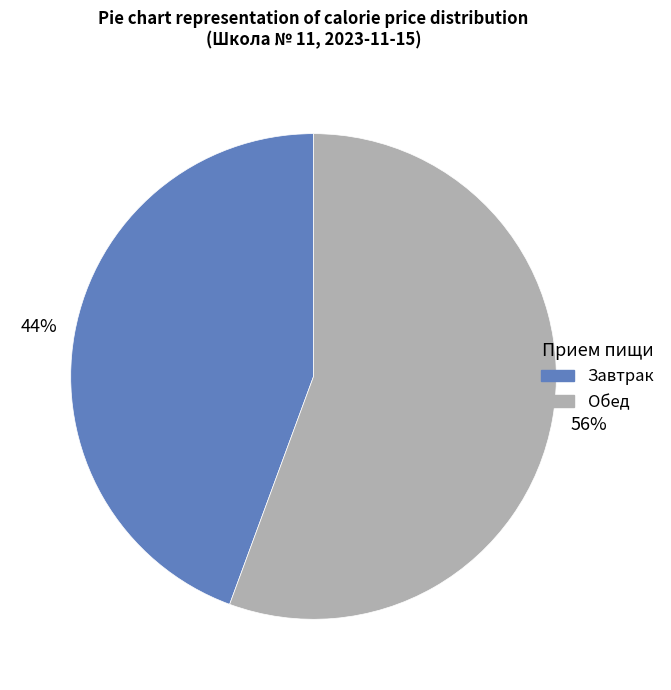

How many slices are in this pie chart?

2